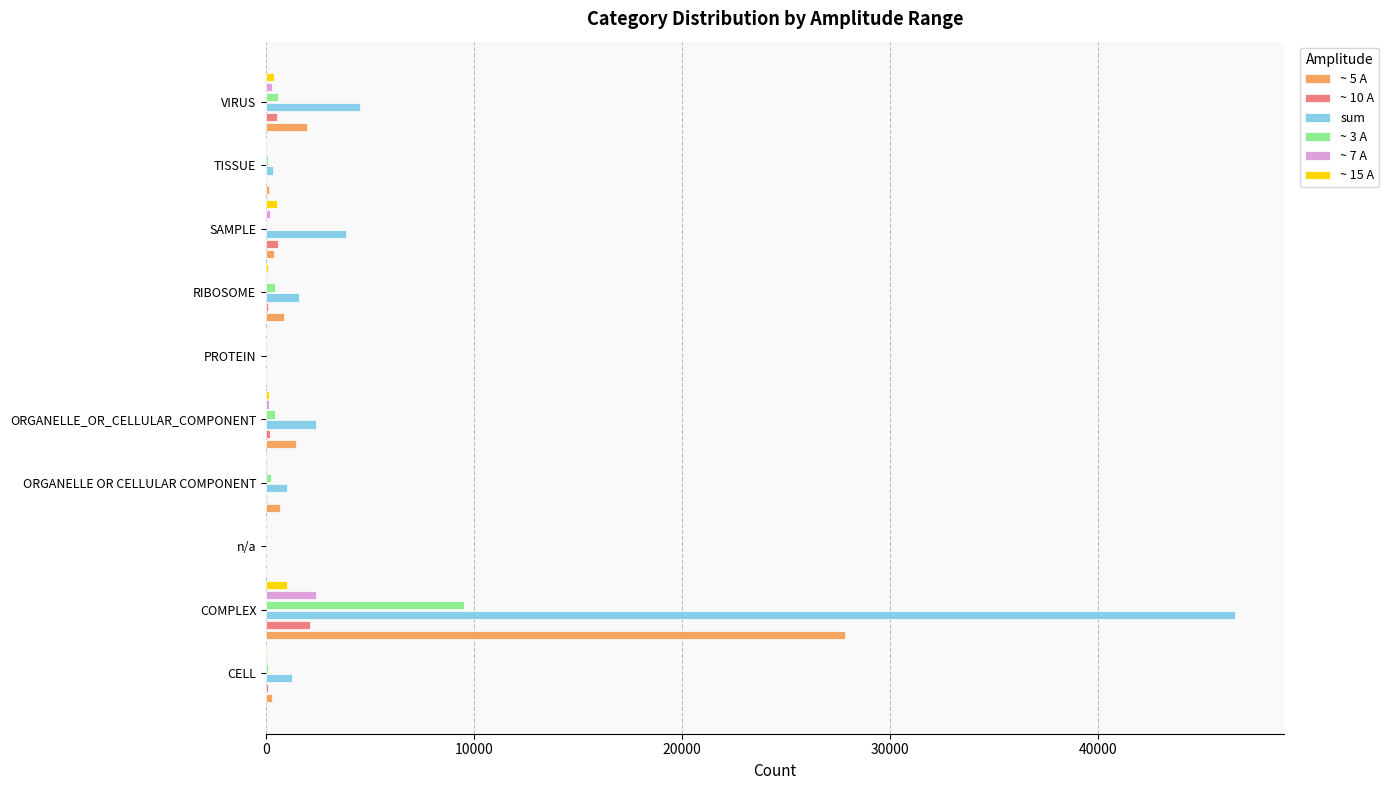

What is the greatest value displayed?

46618